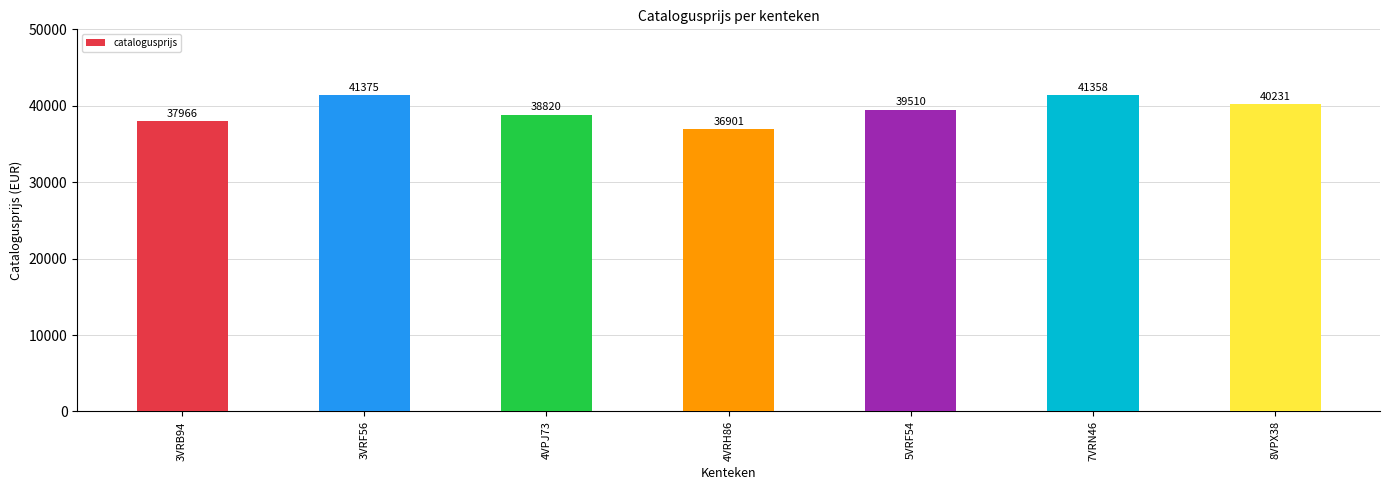

List the labels in order of value, largest first.

3VRF56, 7VRN46, 8VPX38, 5VRF54, 4VPJ73, 3VRB94, 4VRH86